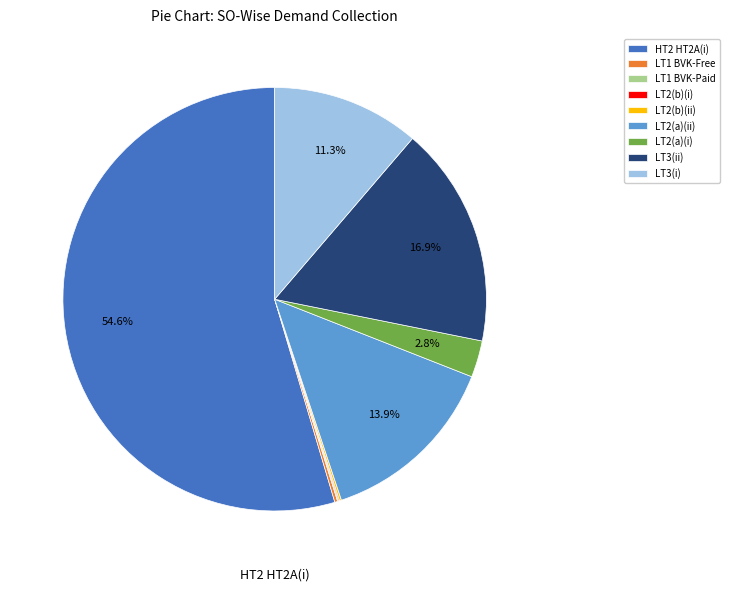

Which slice is the largest?

HT2 HT2A(i)